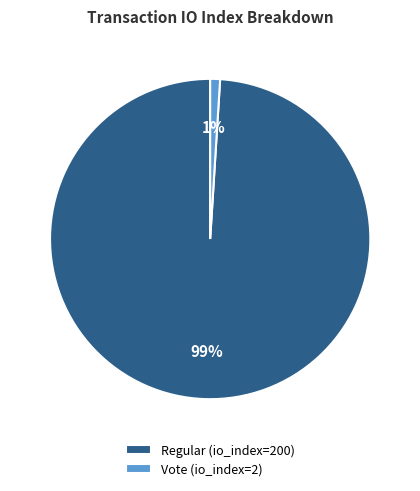

Is there a majority slice in this chart?

Yes